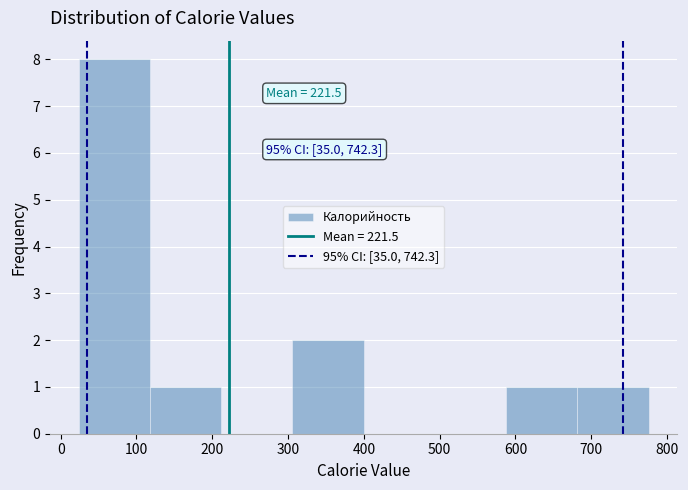

Over which range of the x-axis is the bar tallest?

20 to 120